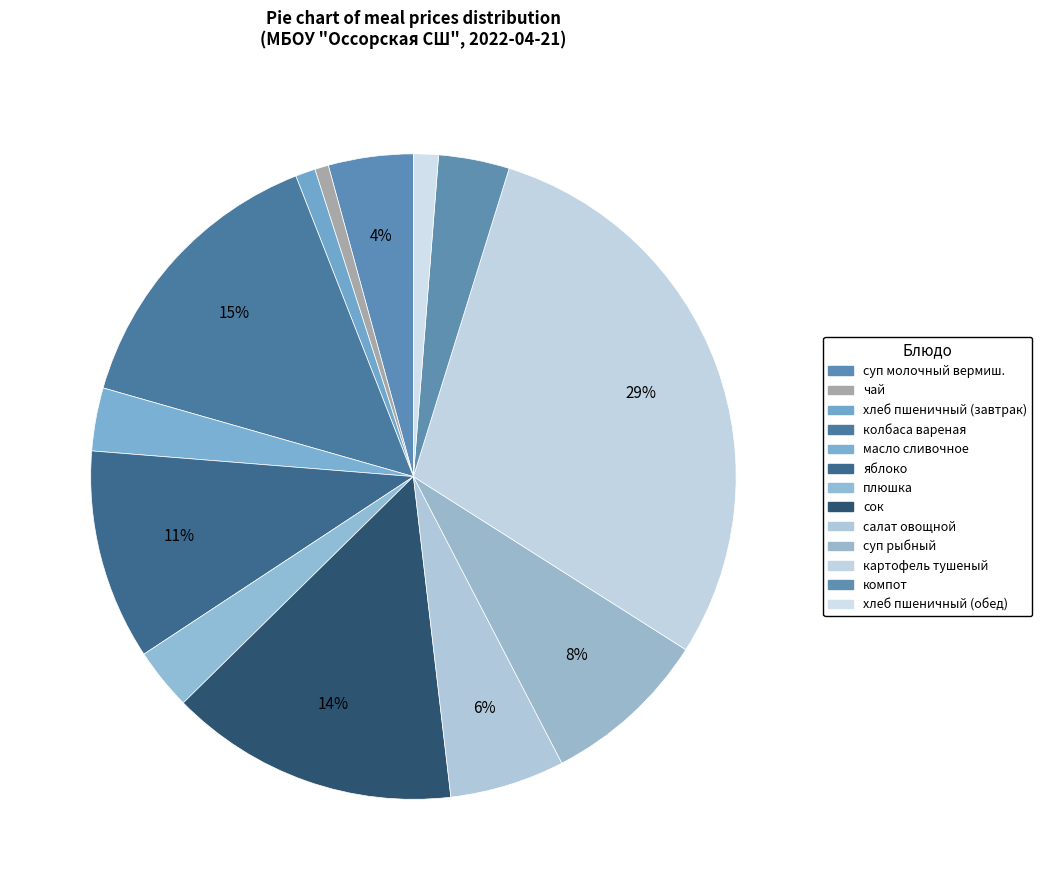

How many slices are in this pie chart?

13